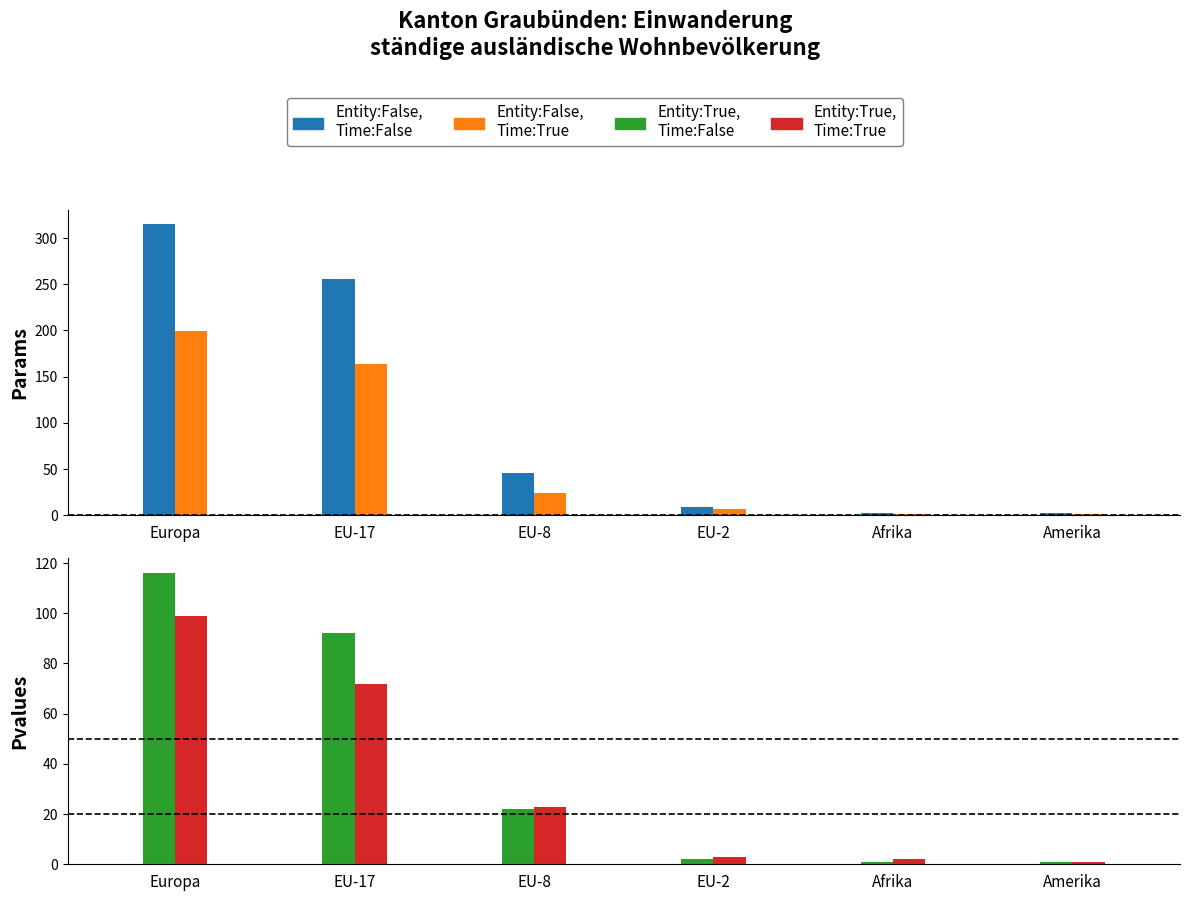

Count the number of data series in this chart.

4